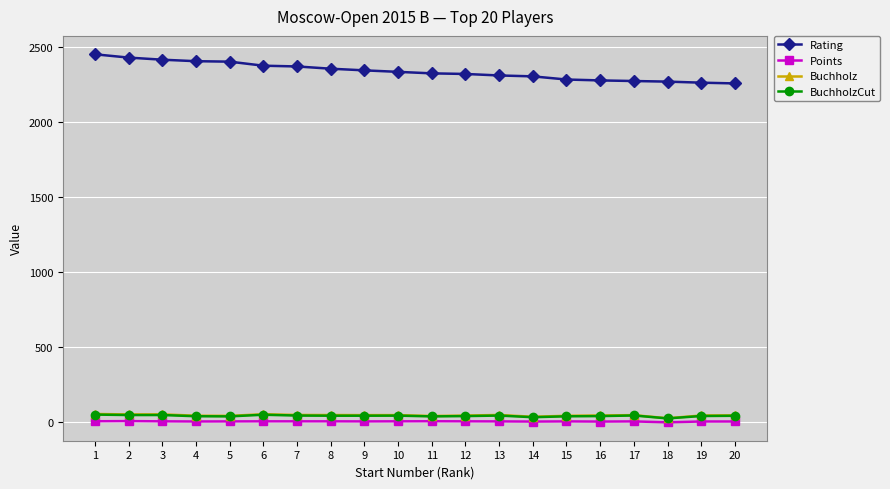

What is the minimum value for Rating?

2257.0